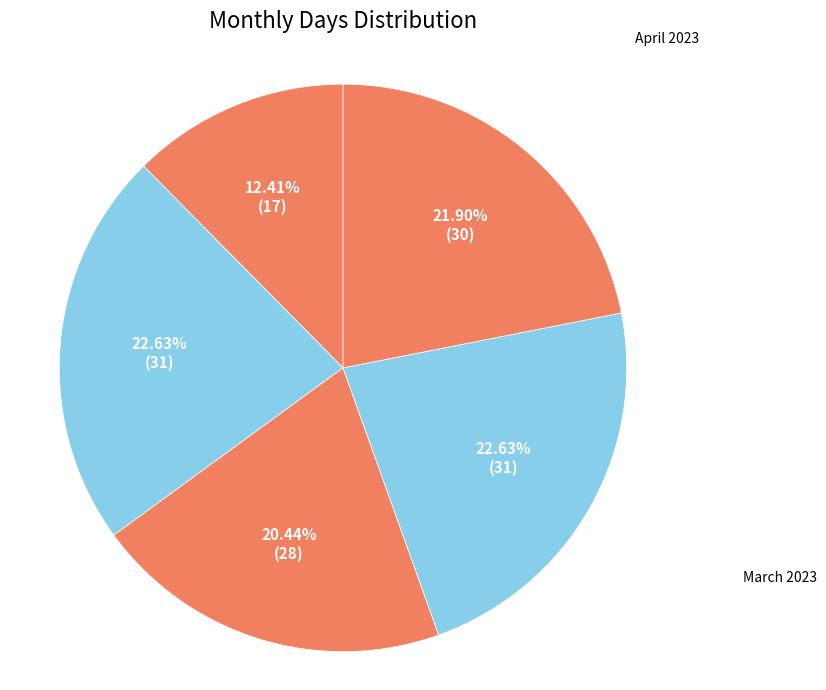

Between April 2023 and December 2022, which is larger?

April 2023